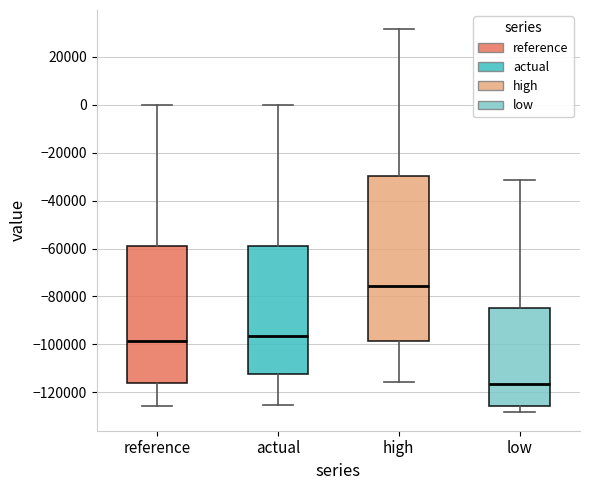

Which box's median line is the highest?

high